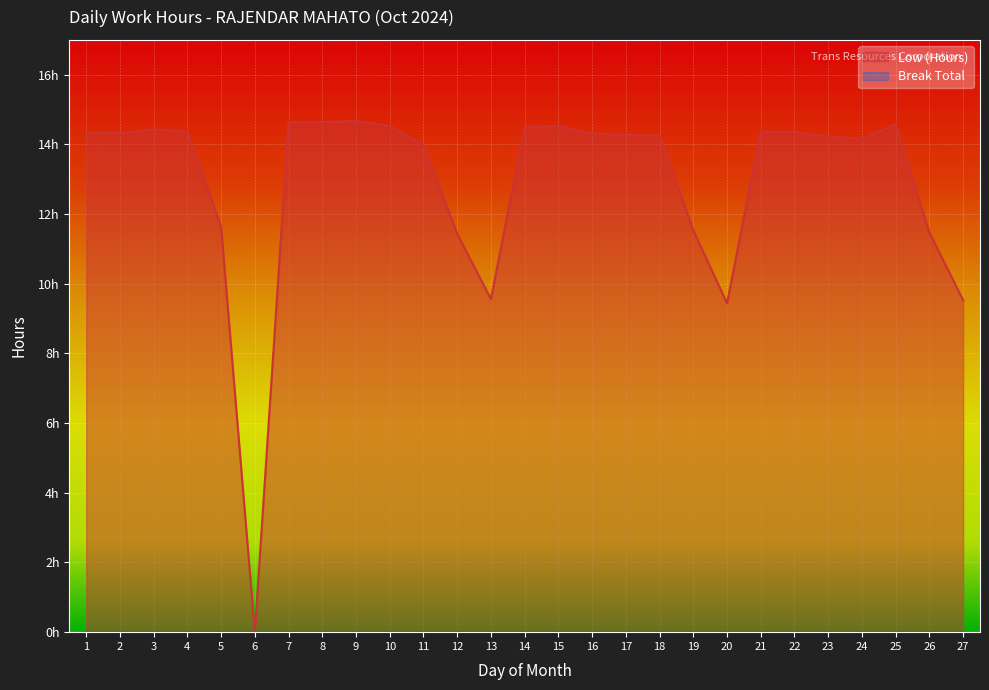

Is it true that the value at 11 is 14.0?

True